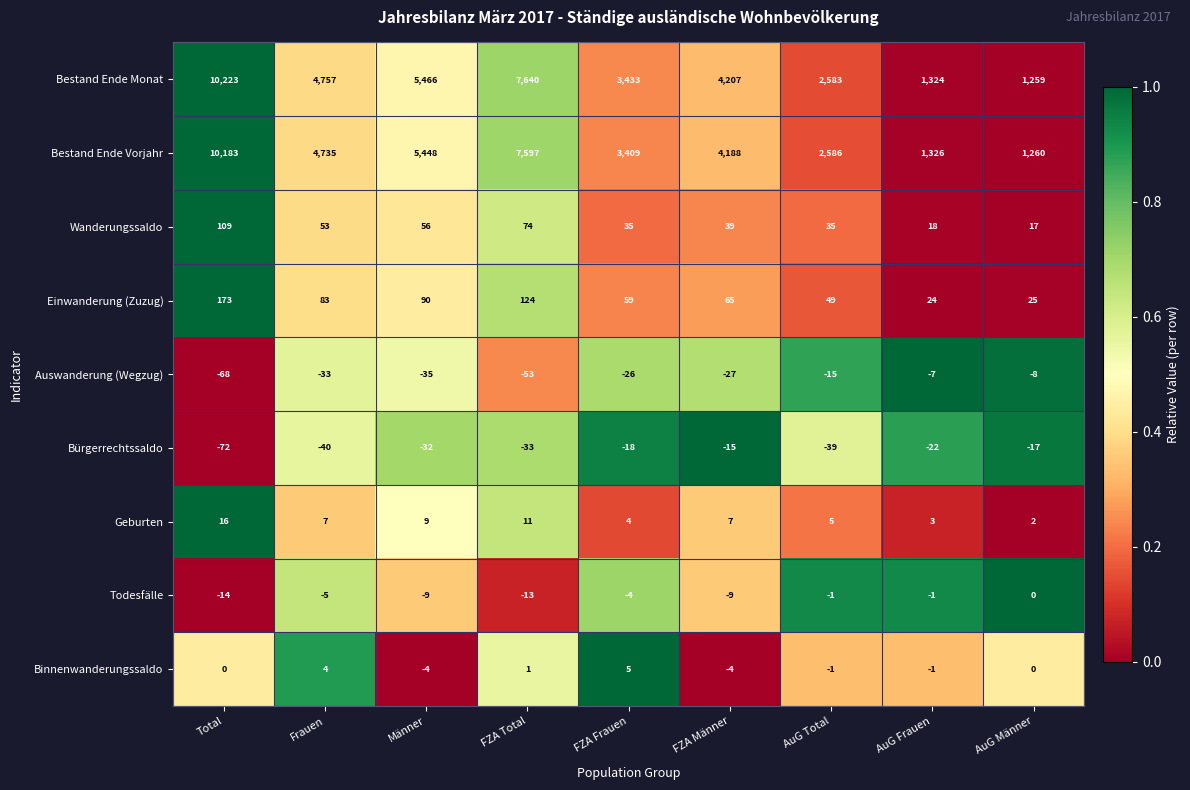

Which category has the highest value across all series?

Total